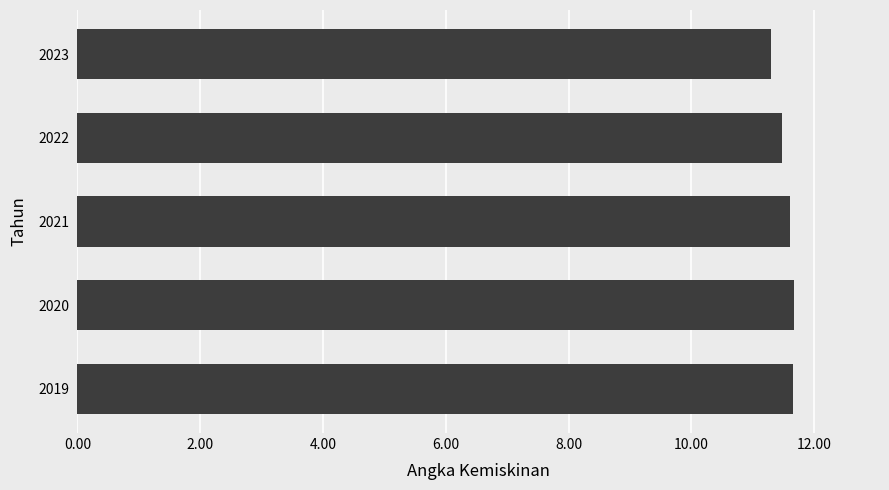

What is the ratio of the value at 2021 to the value at 2022?

1.0